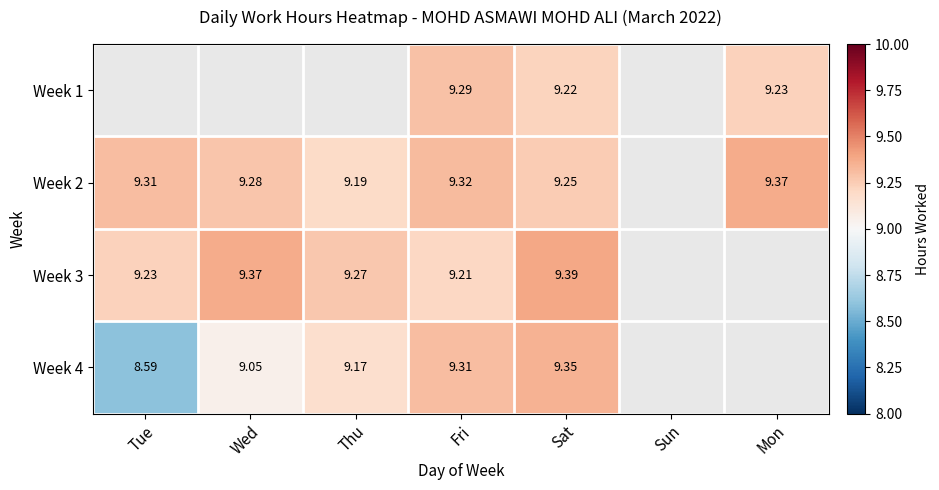

The Week 4 series shows 13.8 at Thu. True or false?

False